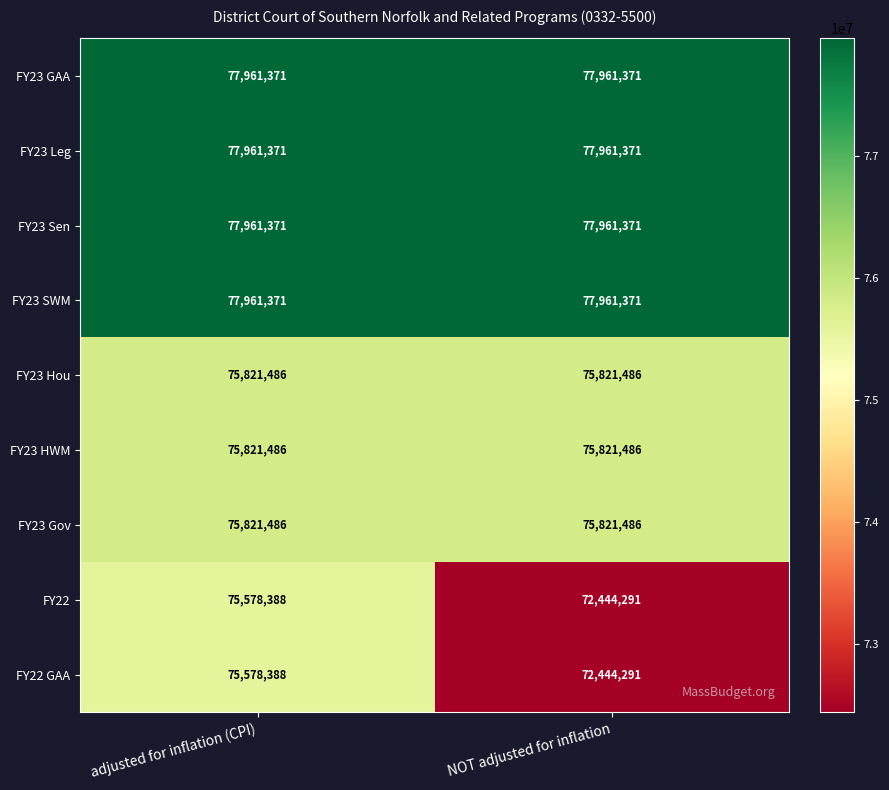

How many categories are shown in the chart?

2